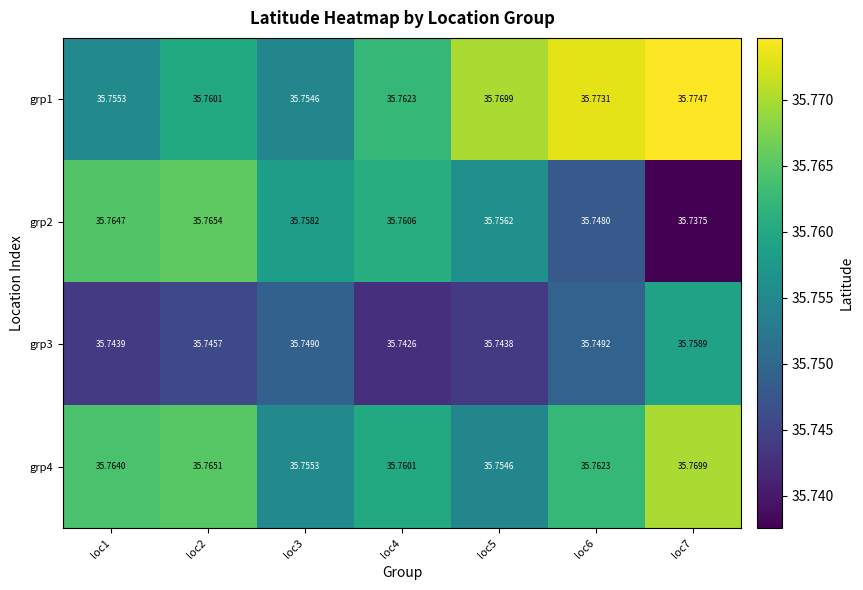

Rank the series by their maximum value, from lowest to highest.

grp3, grp2, grp4, grp1